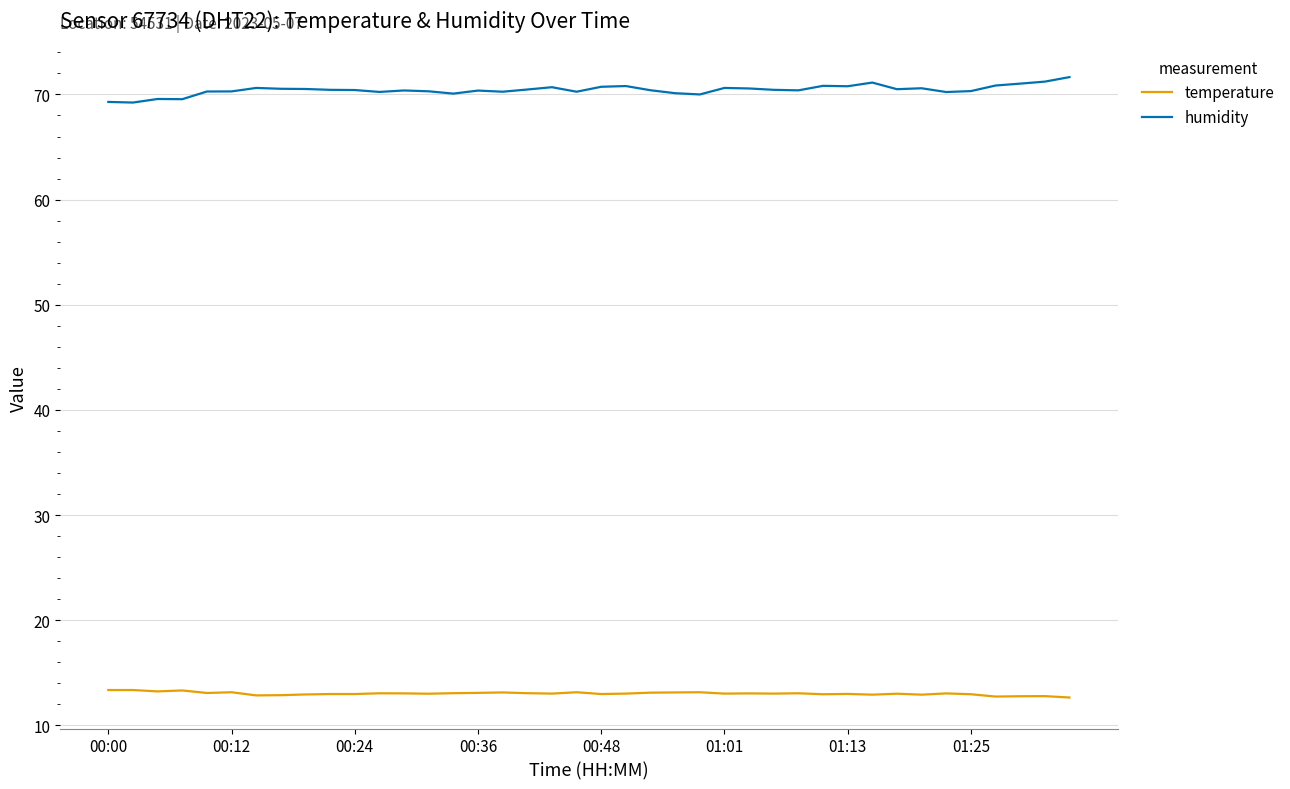

What is the difference between the maximum and minimum values in the humidity series?

2.4